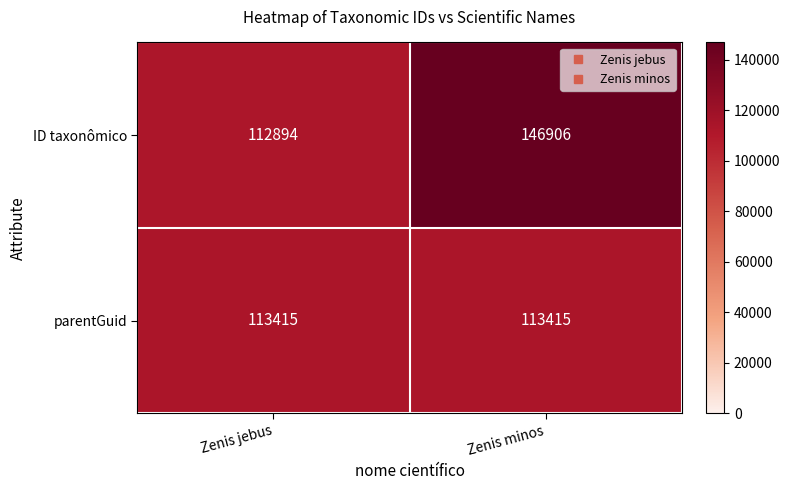

At which label is ID taxonômico closest to 129900?

Zenis jebus